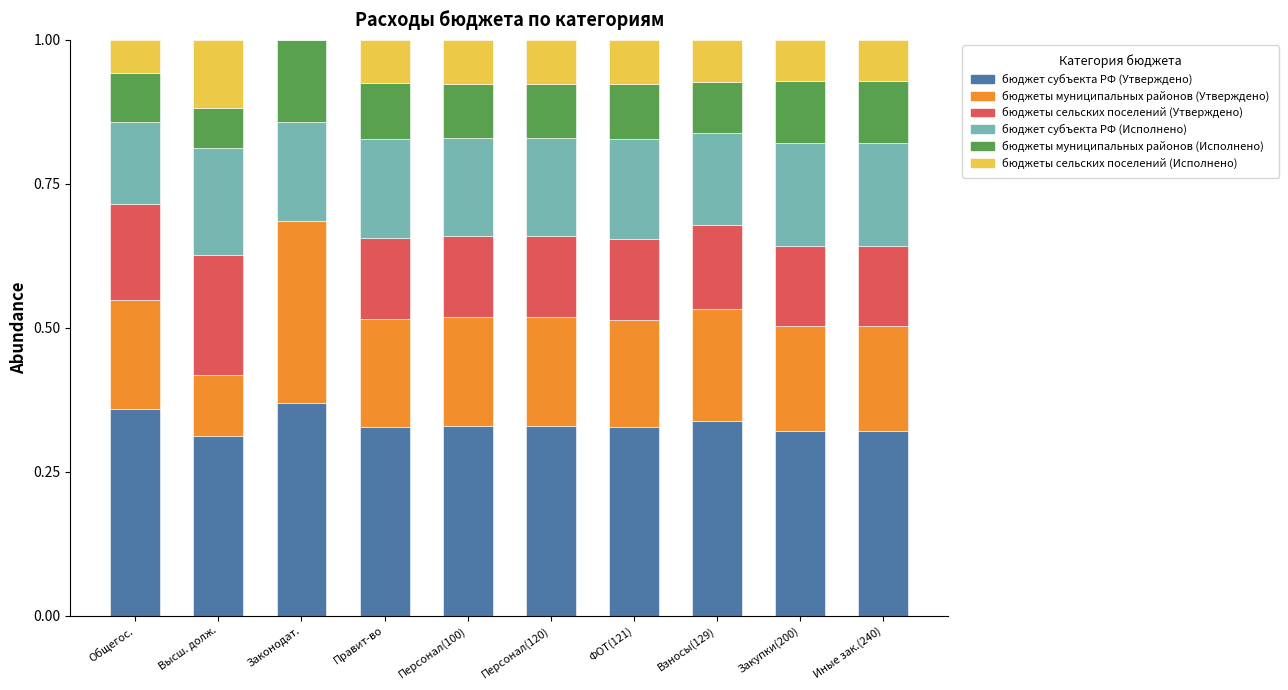

What is the total value across all series at ФОТ(121)?

1.0